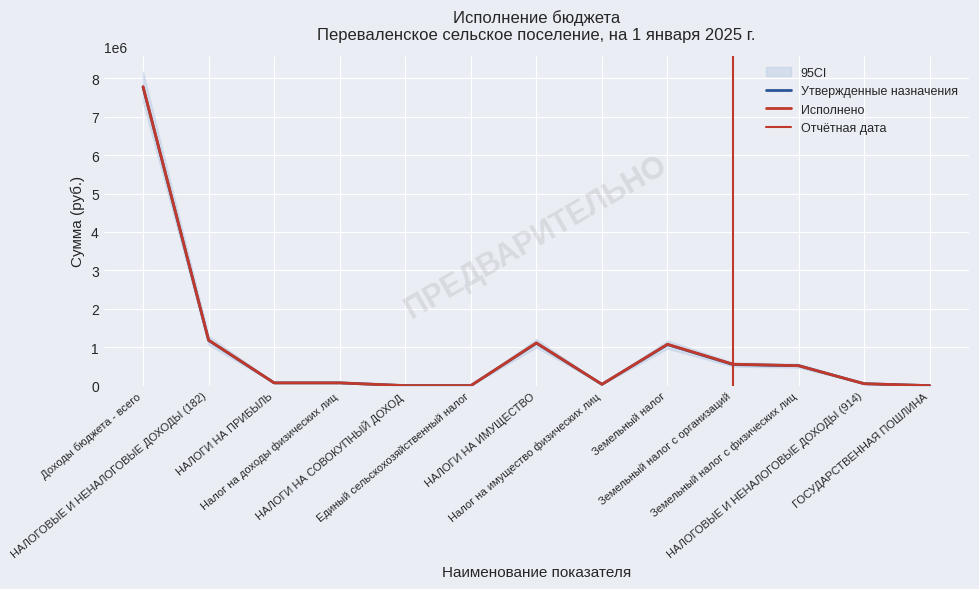

Which series ends up on top after the final intersection of Утвержденные назначения and Исполнено?

Исполнено